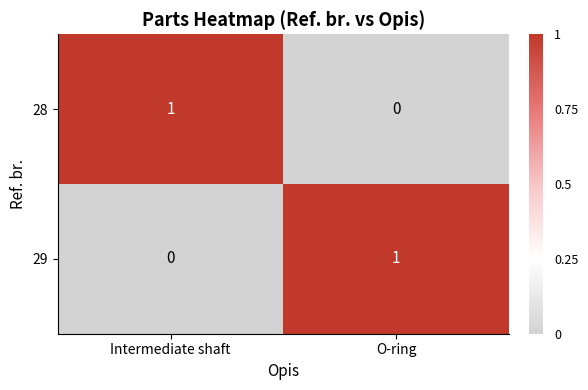

Reading left to right, what are all the values shown in this chart?

28: Intermediate shaft=1	O-ring=0
29: Intermediate shaft=0	O-ring=1